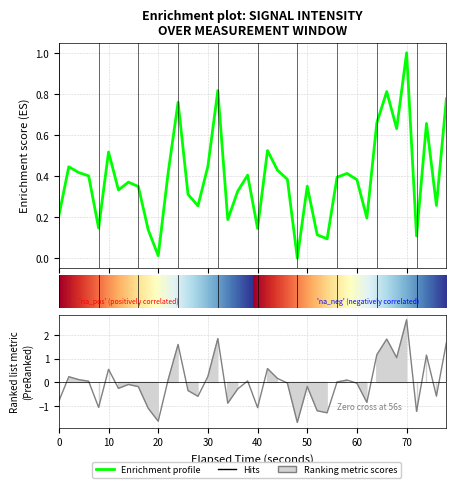

How many interior local valleys (lower than both neighbors) does the data have?

12